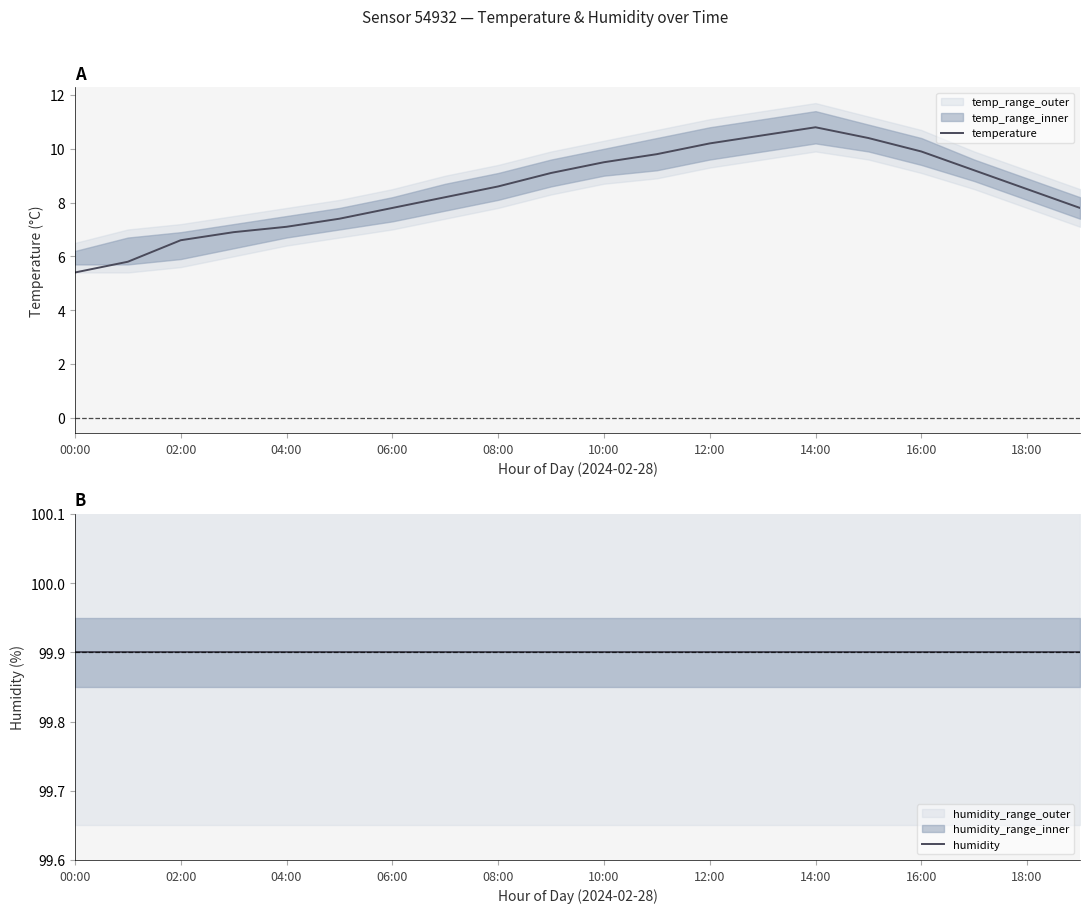

True or false: temperature has a value of 13.0 at 10:00.

False